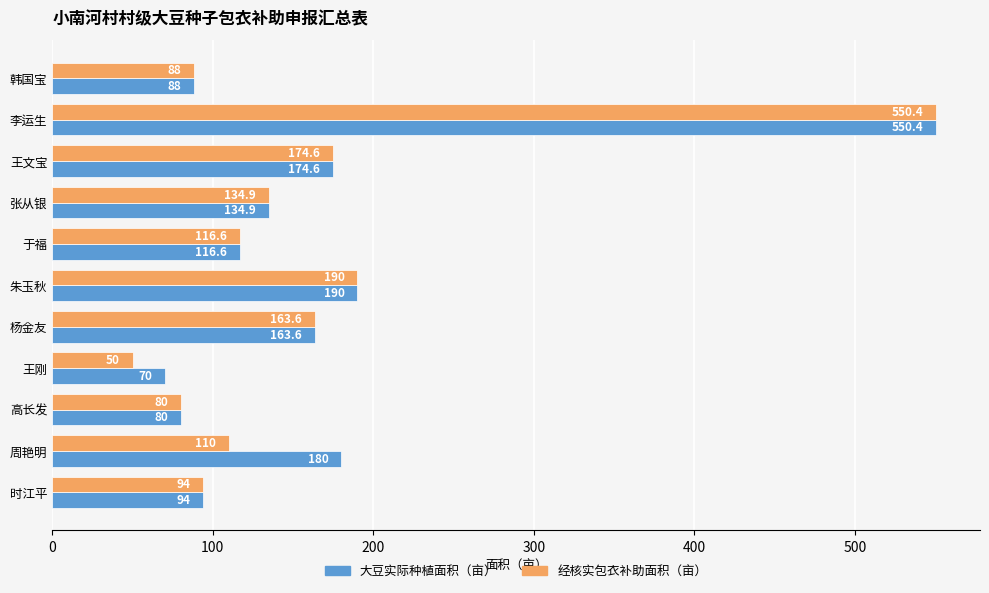

True or false: 大豆实际种植面积（亩） has a value of 128.8 at 韩国宝.

False